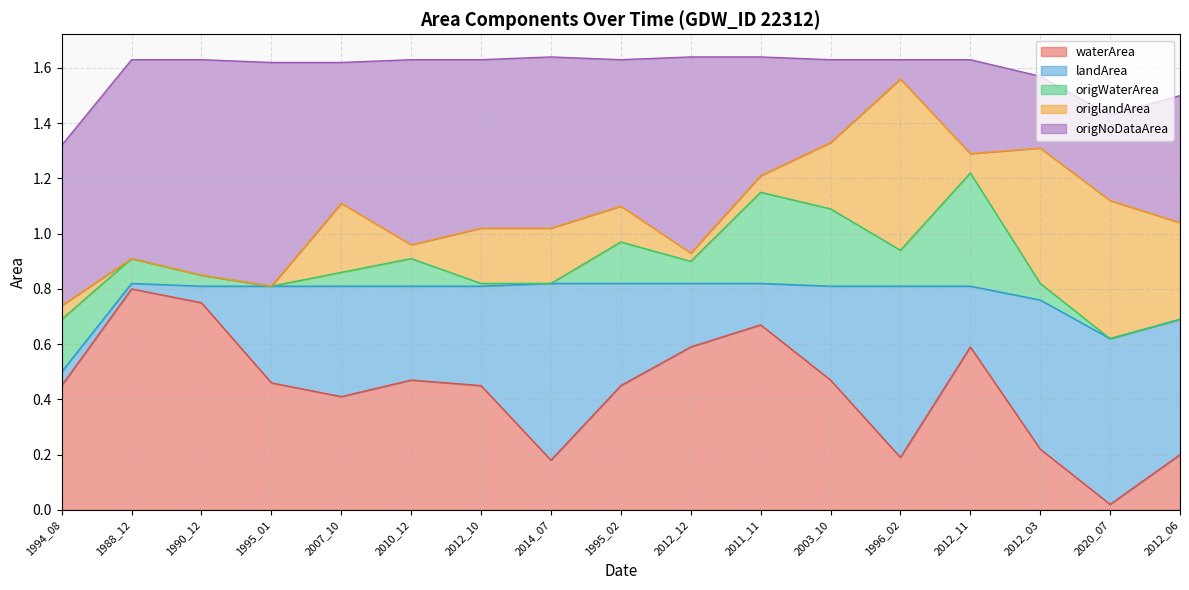

What is the label of the 17th point from the right?

1994_08